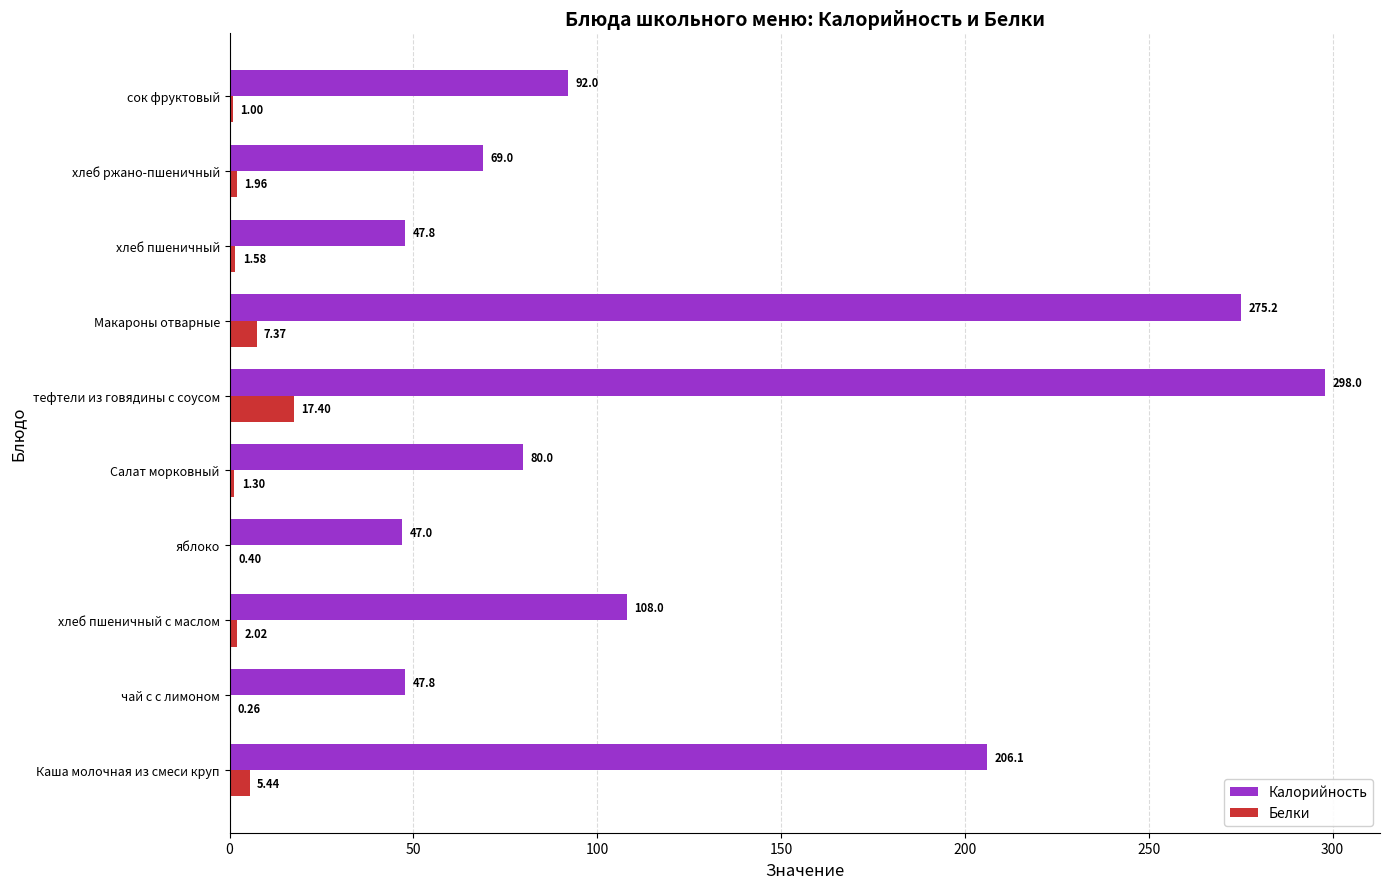

What is the sum of the Калорийность values at хлеб пшеничный and сок фруктовый?

139.8